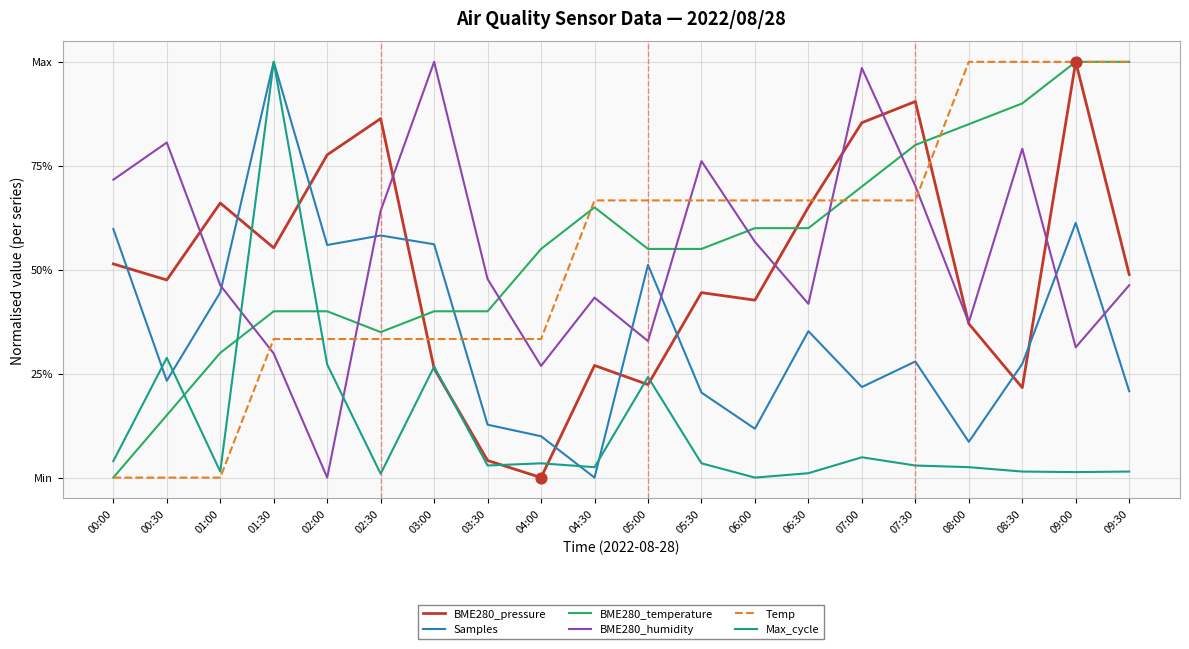

At which category is the sum across all series the highest?

09:00